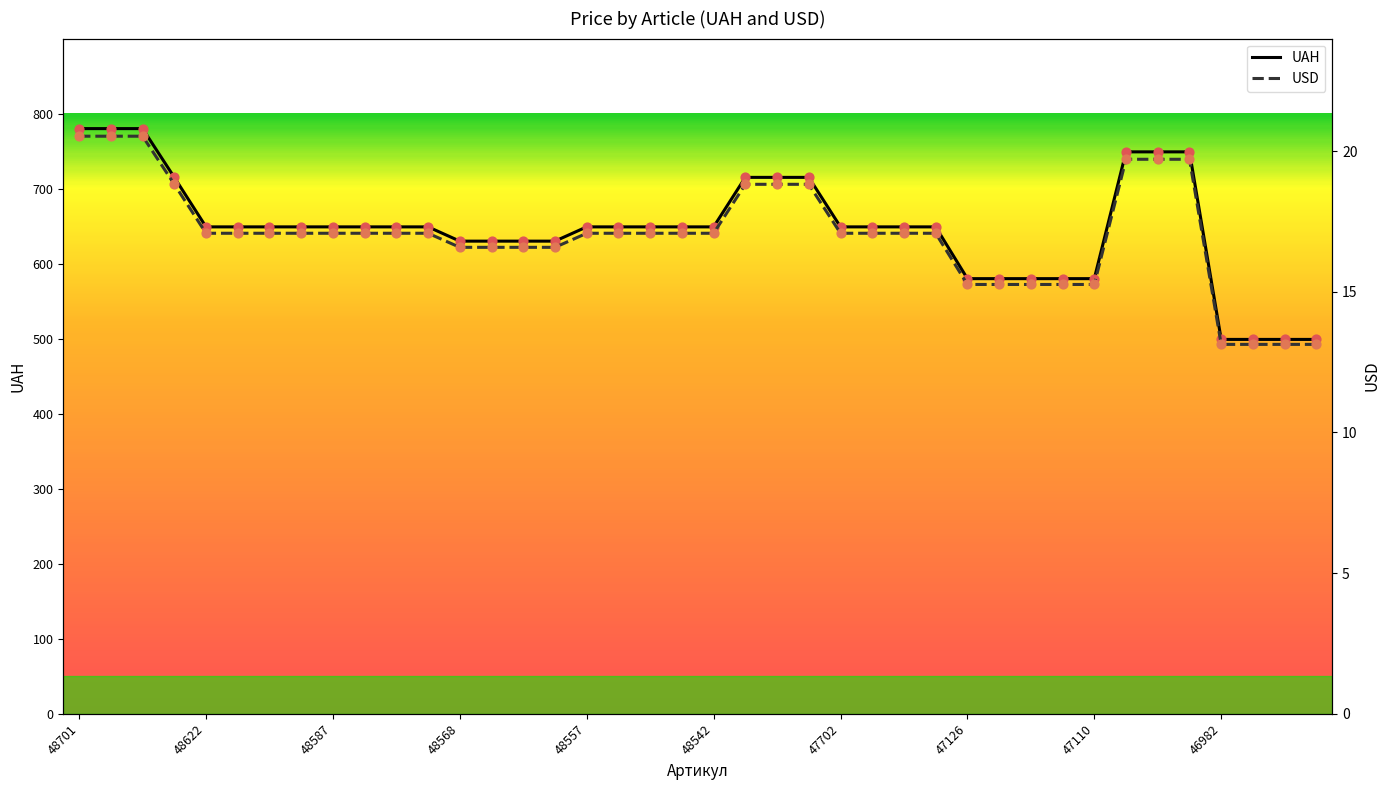

At how many categories does at least one series exceed 637?

27